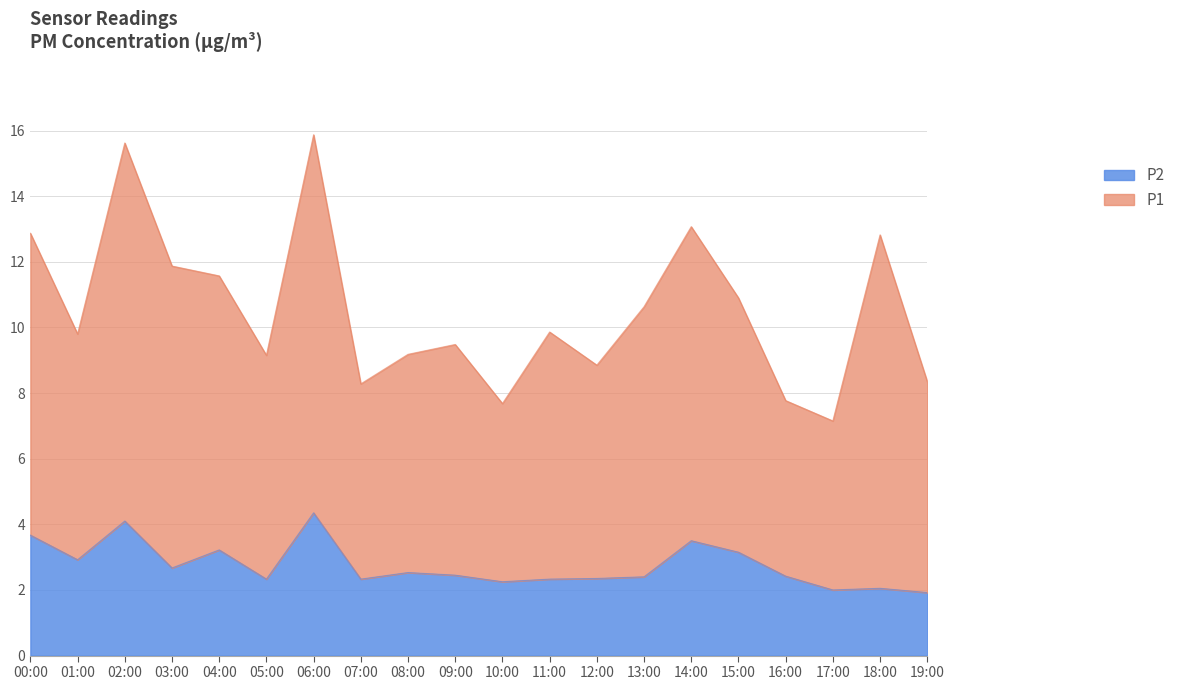

At which label is P2 closest to 3?

01:00